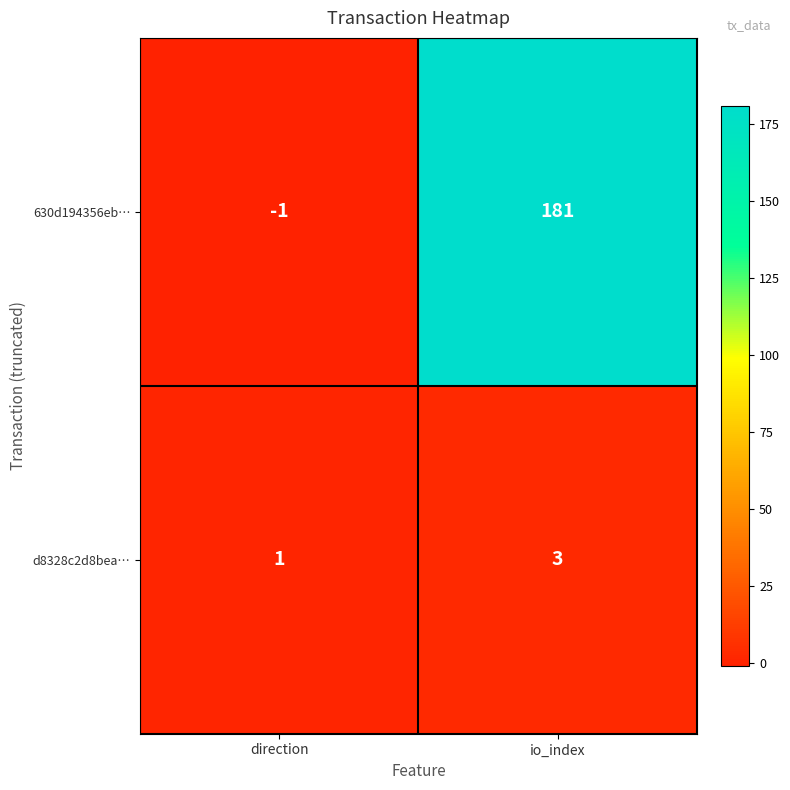

What is the difference between the maximum and minimum values in the 630d194356eb… series?

182